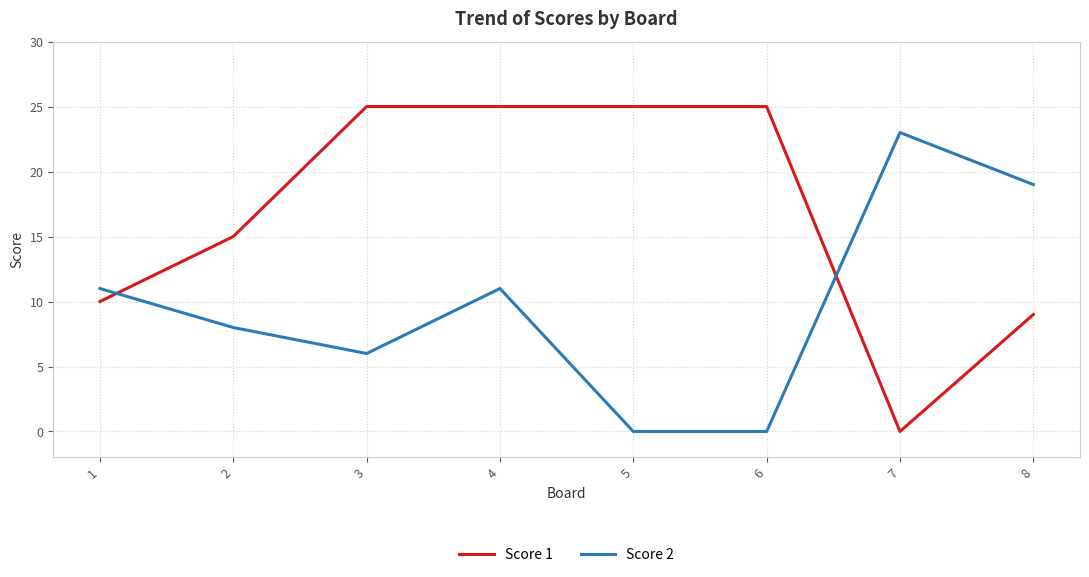

At which label does Score 2 reach its peak?

7